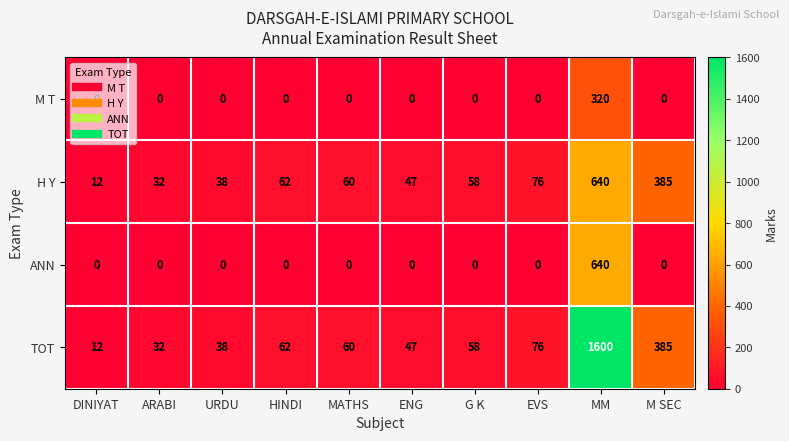

True or false: ANN has a value of -422 at EVS.

False